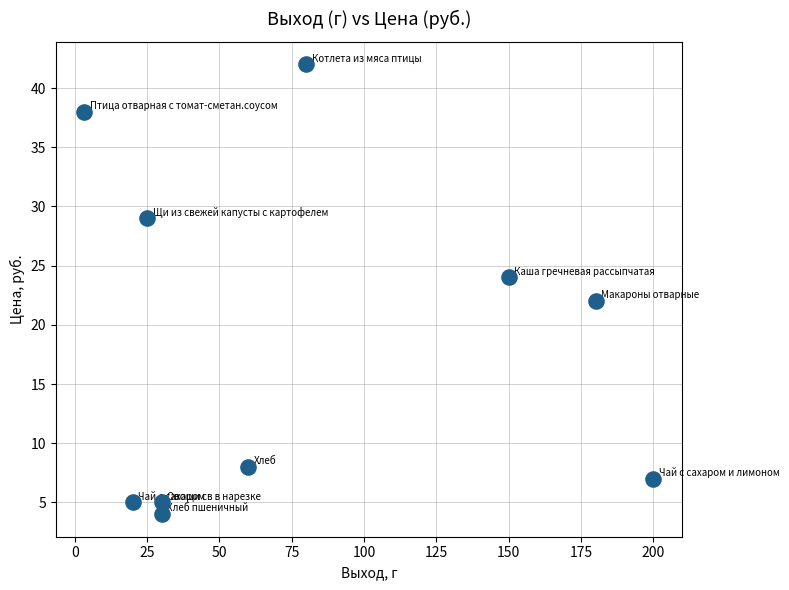

What is the average Y value?

18